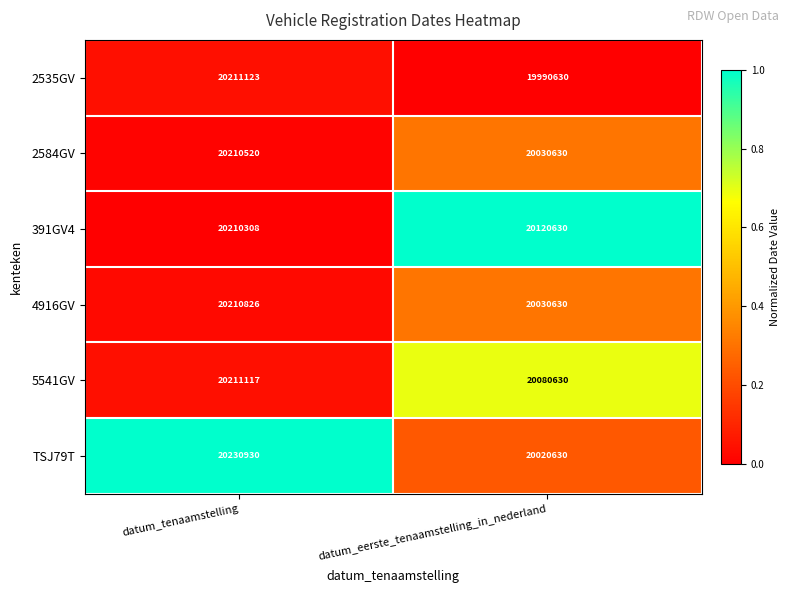

Reading left to right, list all the values displayed in this chart.

2535GV: datum_tenaamstelling=20211123	datum_eerste_tenaamstelling_in_nederland=19990630
2584GV: datum_tenaamstelling=20210520	datum_eerste_tenaamstelling_in_nederland=20030630
391GV4: datum_tenaamstelling=20210308	datum_eerste_tenaamstelling_in_nederland=20120630
4916GV: datum_tenaamstelling=20210826	datum_eerste_tenaamstelling_in_nederland=20030630
5541GV: datum_tenaamstelling=20211117	datum_eerste_tenaamstelling_in_nederland=20080630
TSJ79T: datum_tenaamstelling=20230930	datum_eerste_tenaamstelling_in_nederland=20020630